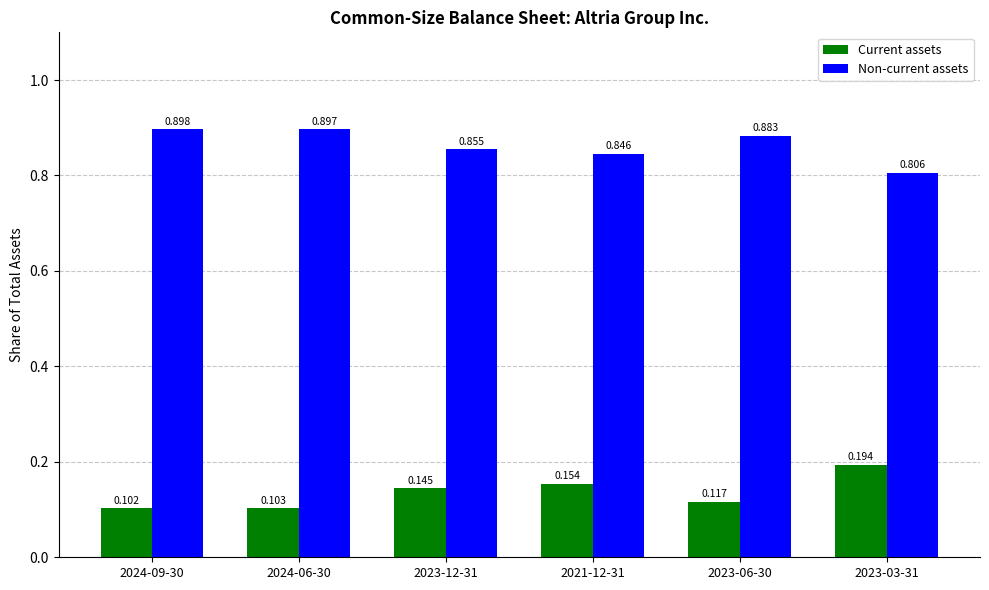

Which series has the largest total across all categories?

Non-current assets